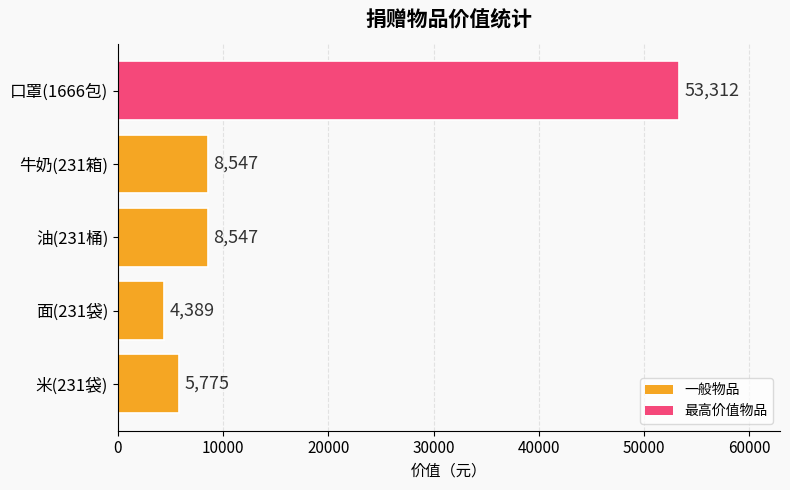

Which category has the lowest value across all series?

面(231袋)